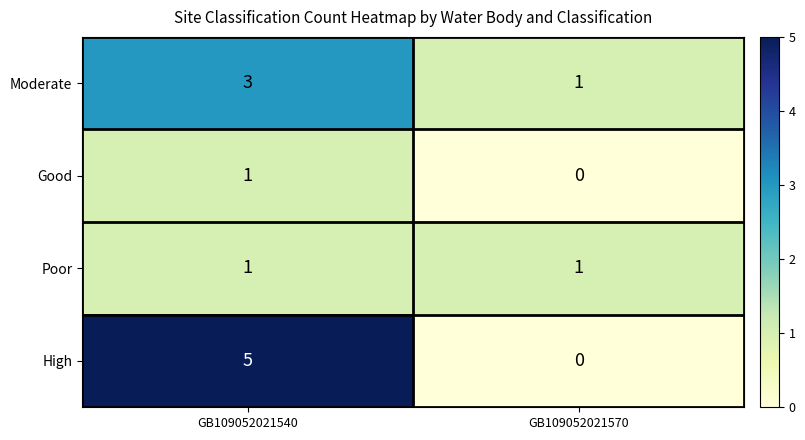

Is it true that Moderate equals 1 at GB109052021540?

False